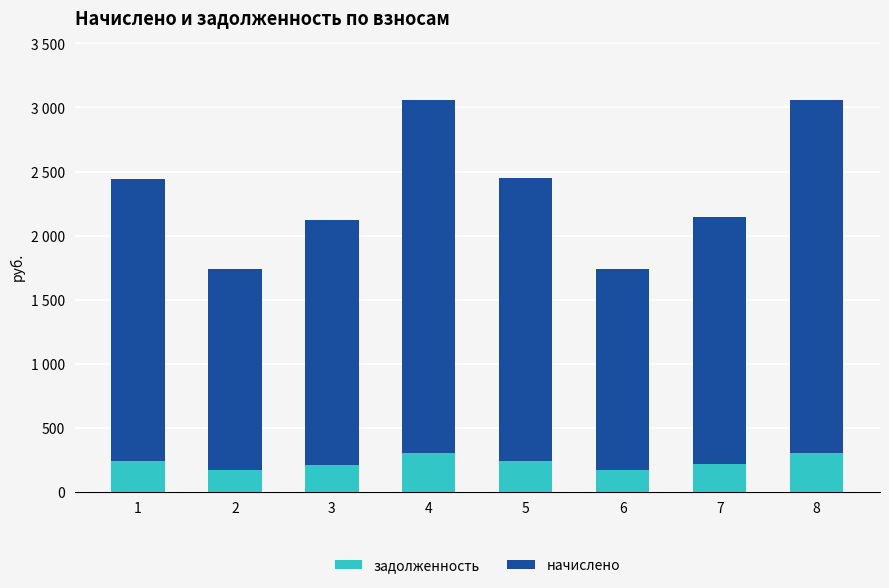

Which has a higher value, 7 or 4?

4